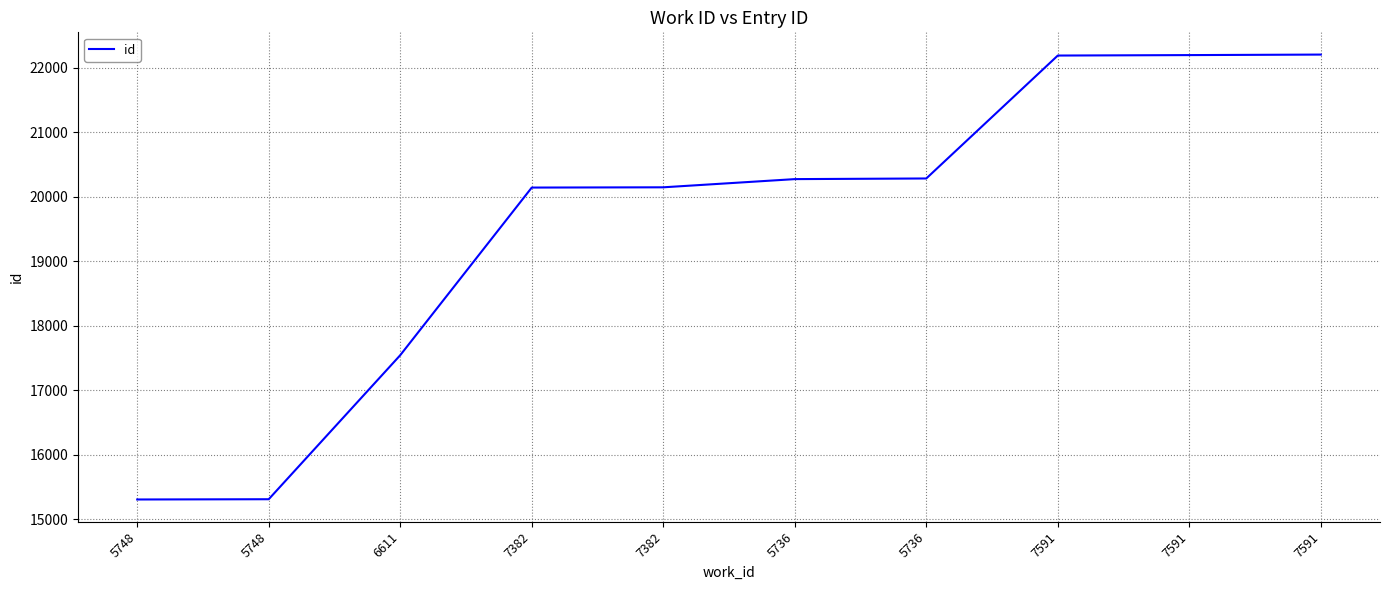

How many lines are shown in the chart?

1